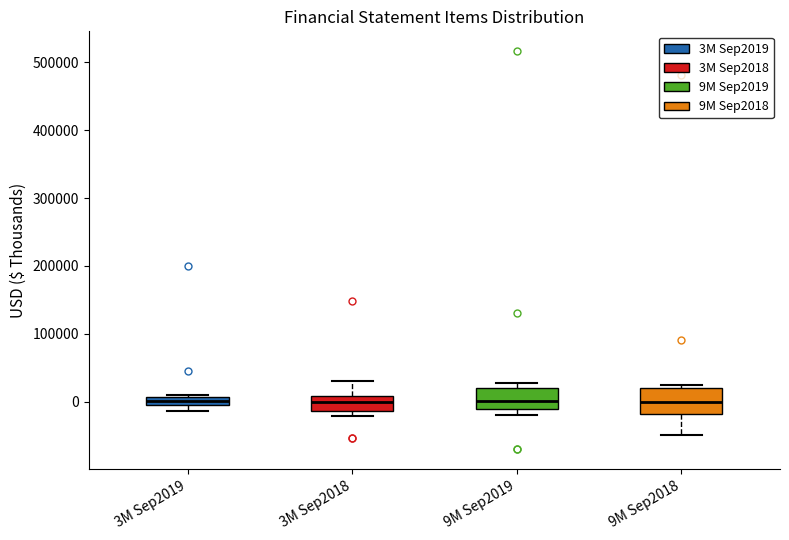

Where is the lower edge of the box for 9M Sep2018 on the y-axis? The values are not printed on the chart, so give them approximately, as read against the axis.

-20000